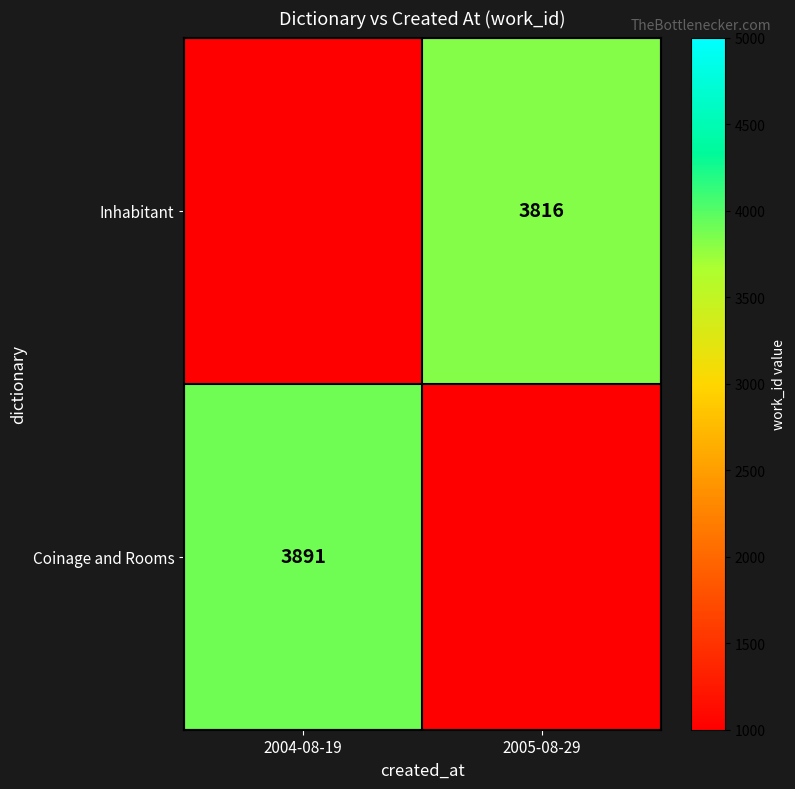

How many categories are shown in the chart?

2